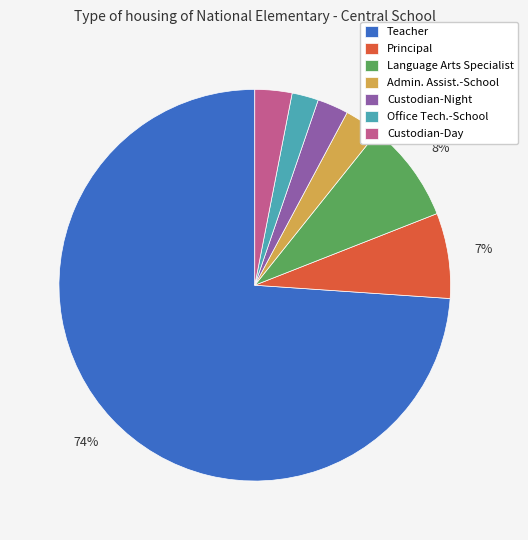

Which slice is the largest?

Teacher